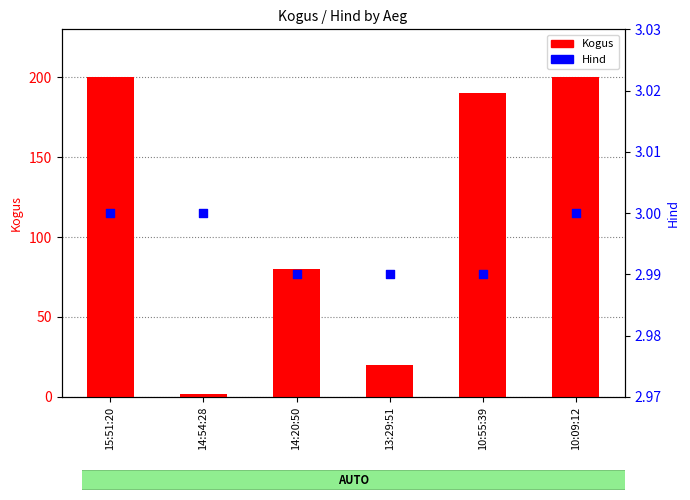

What are all the series names shown in the legend?

Kogus, Hind